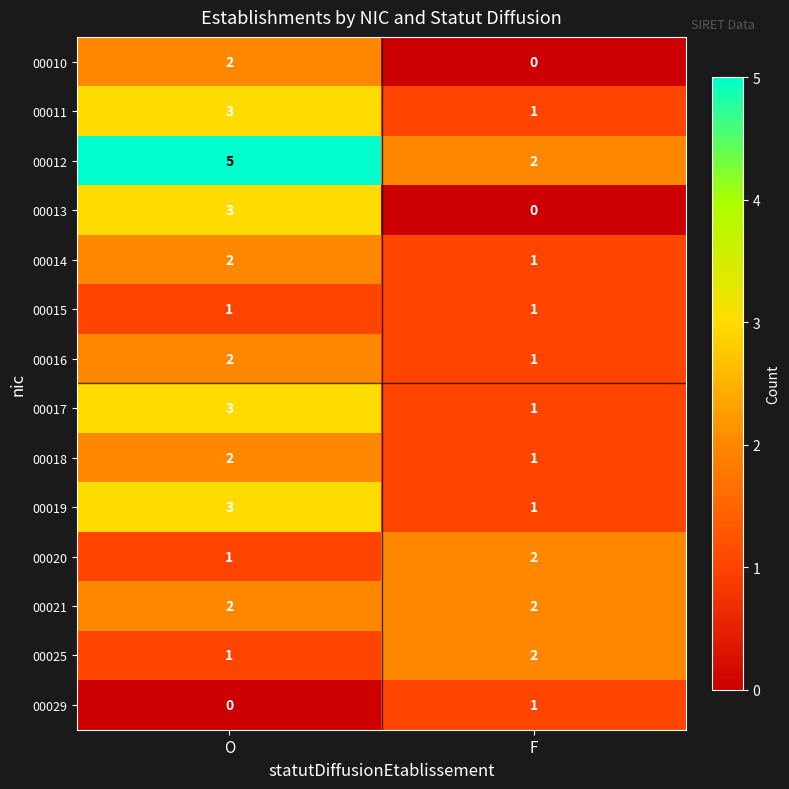

What is the total value across all series at O?

30